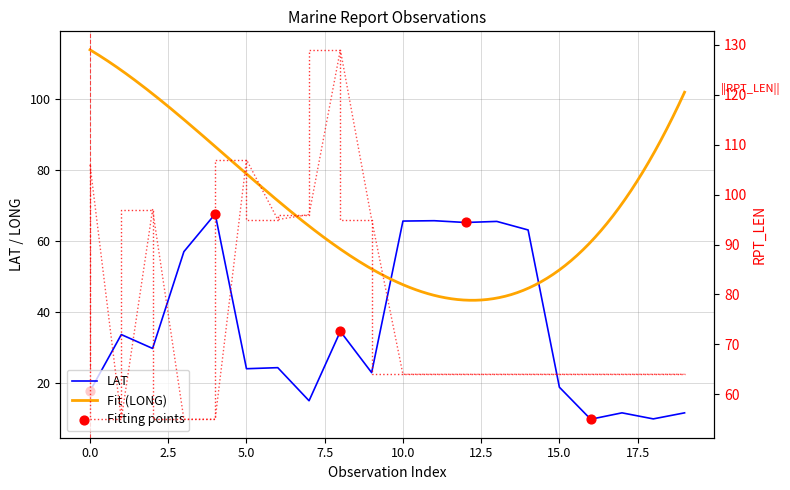

Which series has the widest spread of Y values?

RPT_LEN